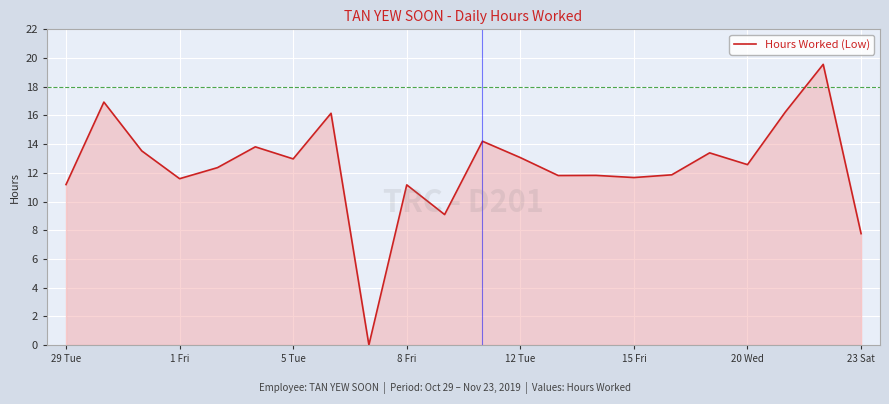

What is the maximum value shown in the chart?

19.6